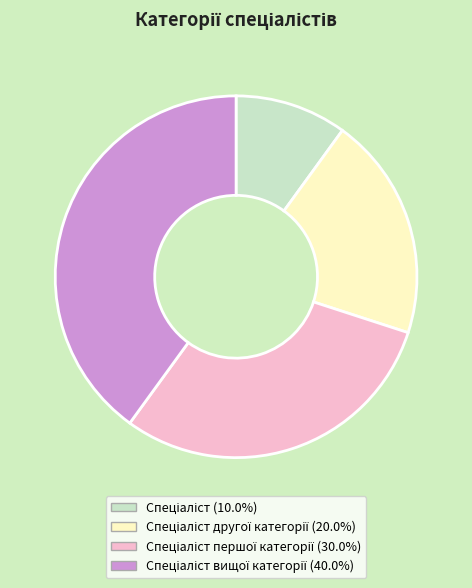

Is there a majority slice in this chart?

No